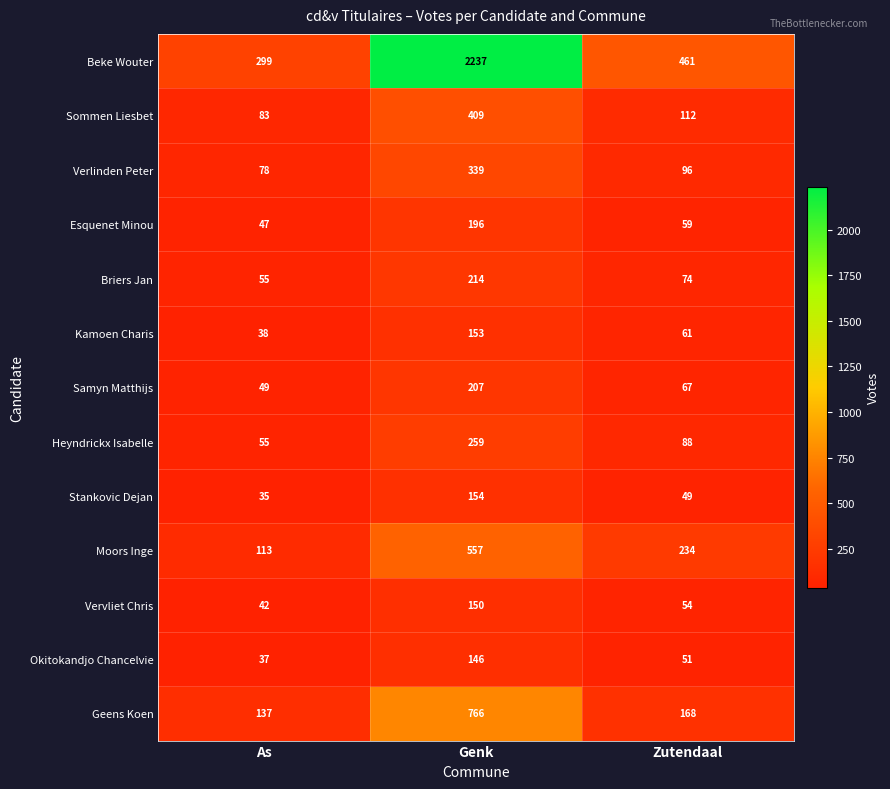

Rank the series by their maximum value, from highest to lowest.

Beke Wouter, Geens Koen, Moors Inge, Sommen Liesbet, Verlinden Peter, Heyndrickx Isabelle, Briers Jan, Samyn Matthijs, Esquenet Minou, Stankovic Dejan, Kamoen Charis, Vervliet Chris, Okitokandjo Chancelvie